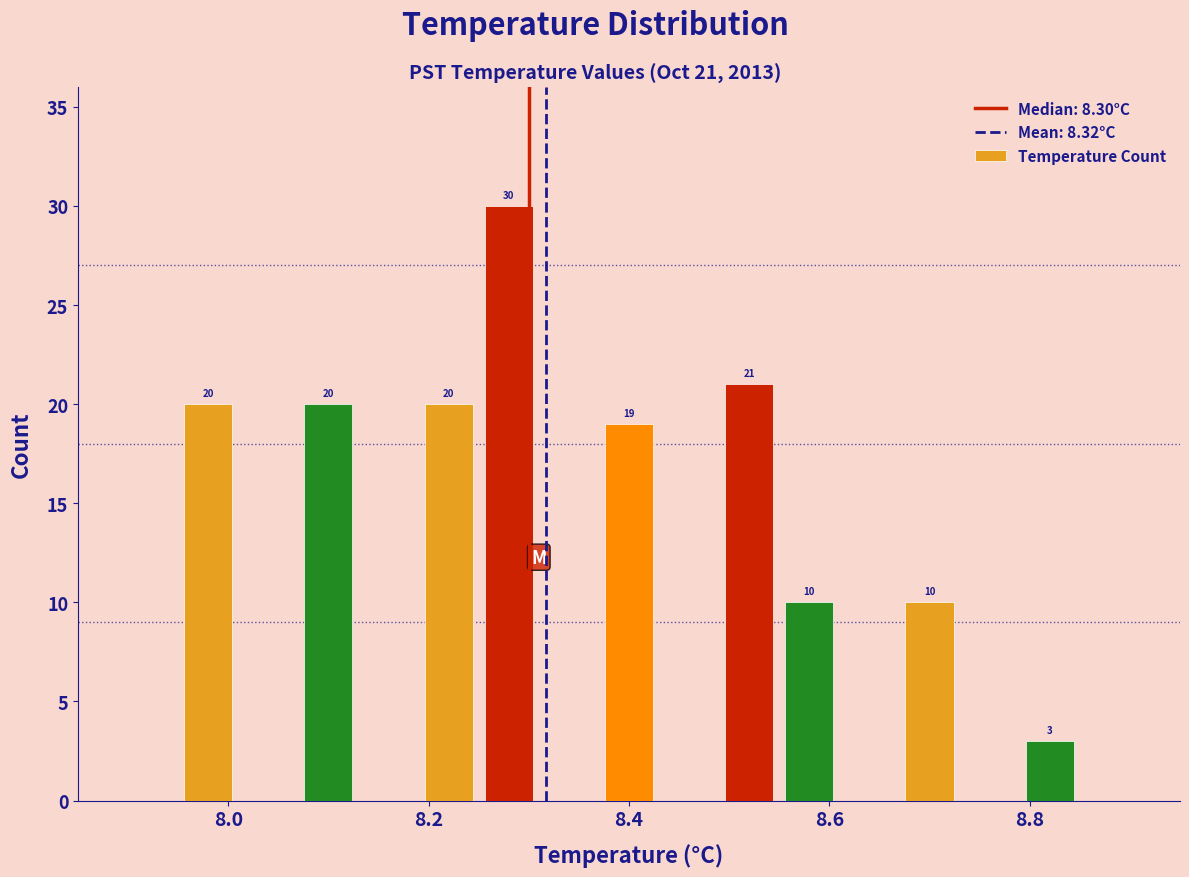

Around what value on the x-axis is the tallest bar? Give the approximate position of its centre, as read against the axis.

8.28